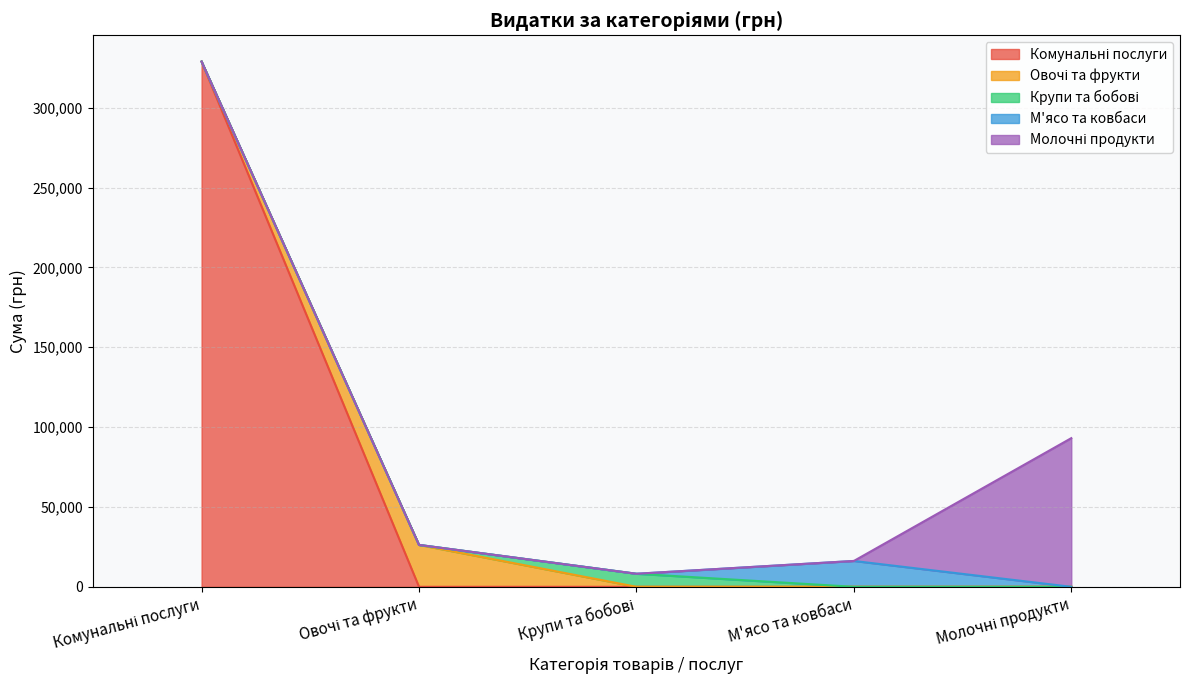

Which series has the largest range (max minus min)?

Комунальні послуги